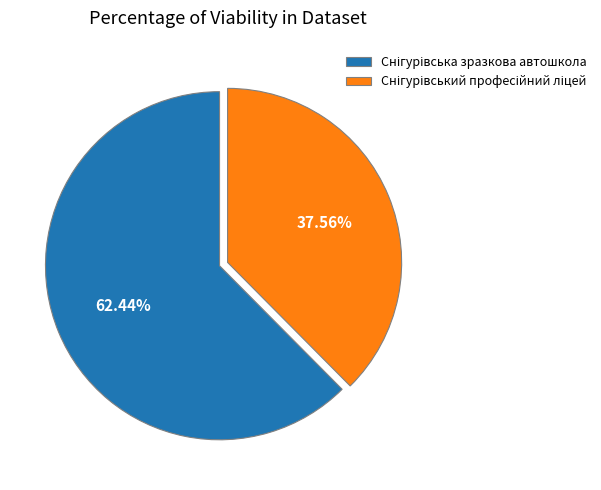

Does any single category account for the majority?

Yes